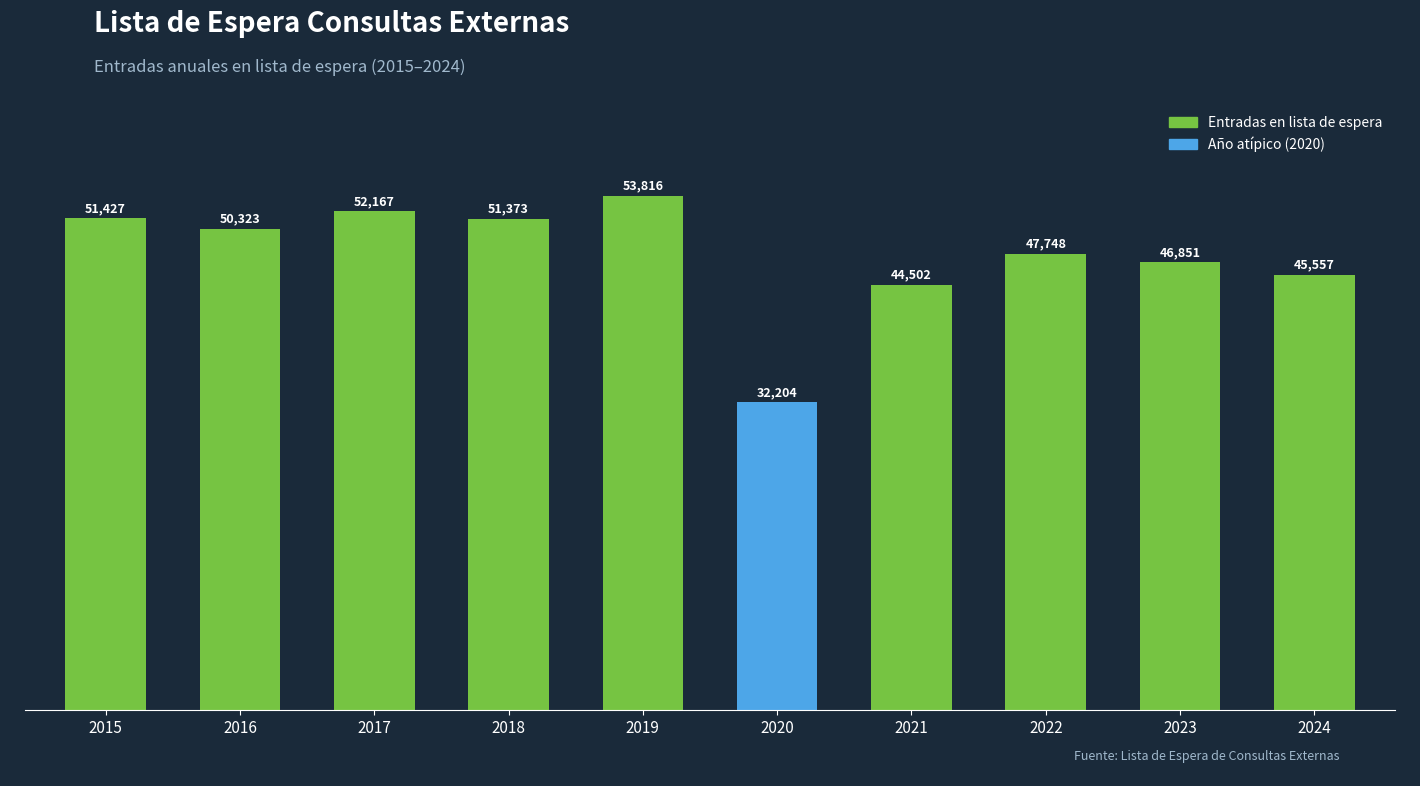

Rank the categories by value from lowest to highest.

2020, 2021, 2024, 2023, 2022, 2016, 2018, 2015, 2017, 2019